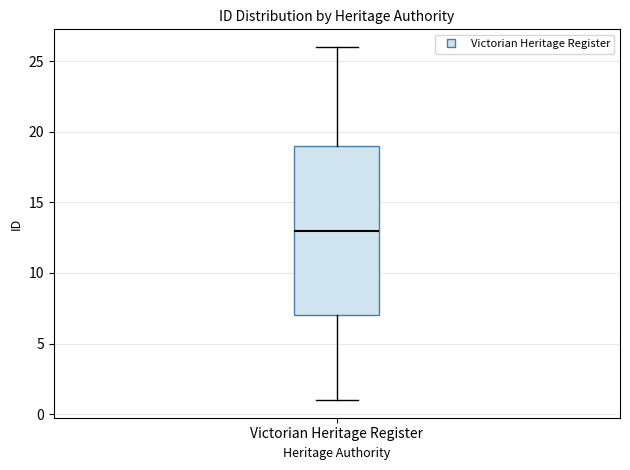

Read this box plot against the y-axis: the position of the median line, the range covered by the box, and the ends of both whiskers. The values are not printed on the chart, so give them approximately, as read against the axis.

median 13, box 7 to 19, whiskers 1 to 26